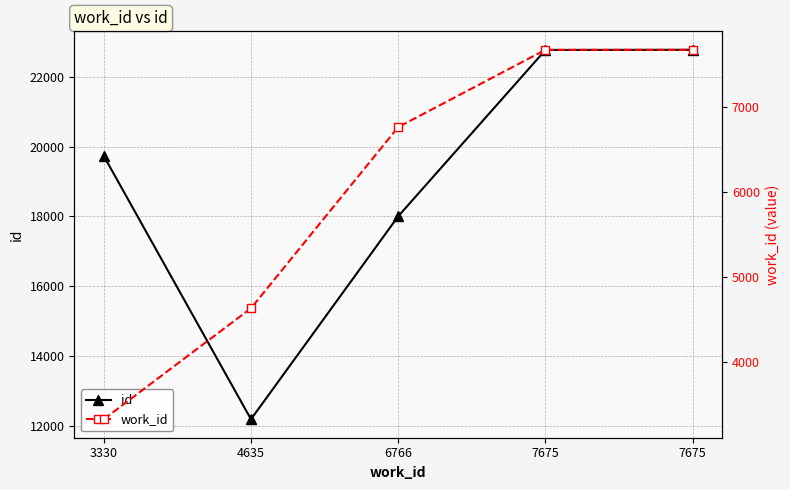

What is the value of the work_id point at the 2nd from the left?

4635